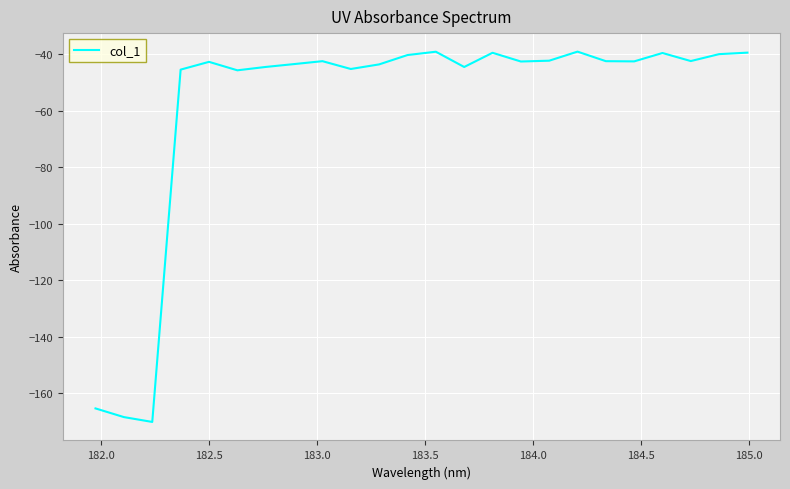

What is the smallest value displayed?

-170.2